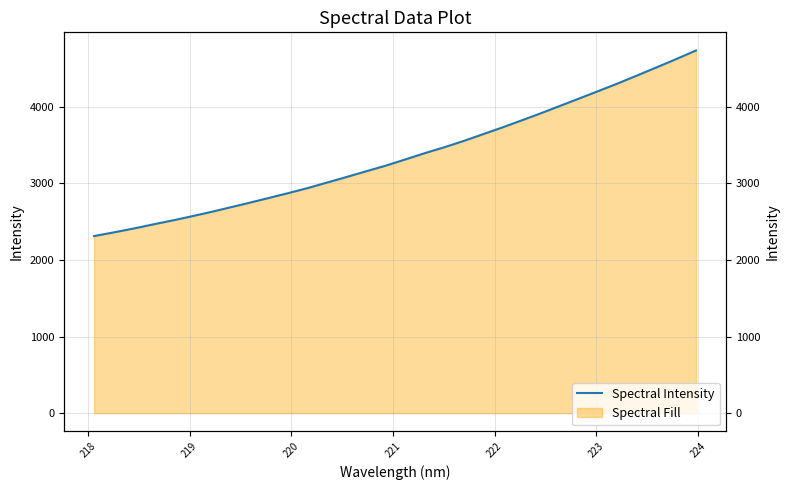

How many data points are less than 3311?

16